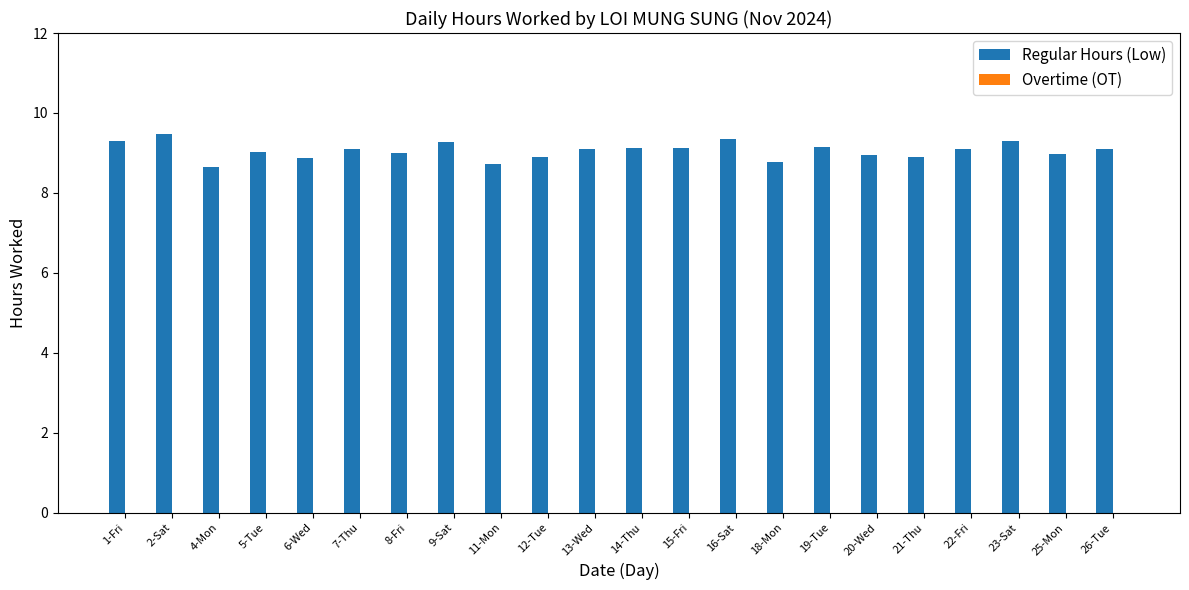

What is the difference between the second highest and minimum values?

0.7